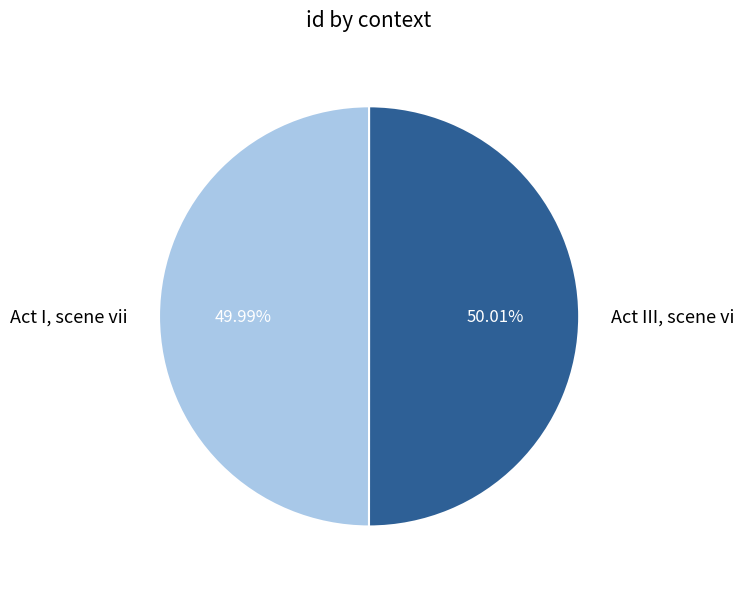

Is there any slice that represents more than half of the pie?

Yes